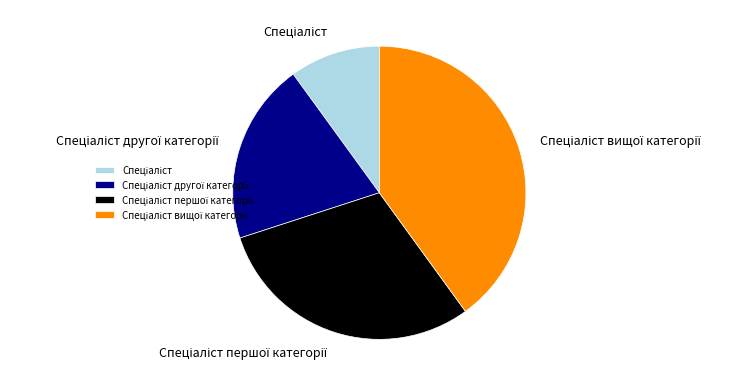

Is there a majority slice in this chart?

No